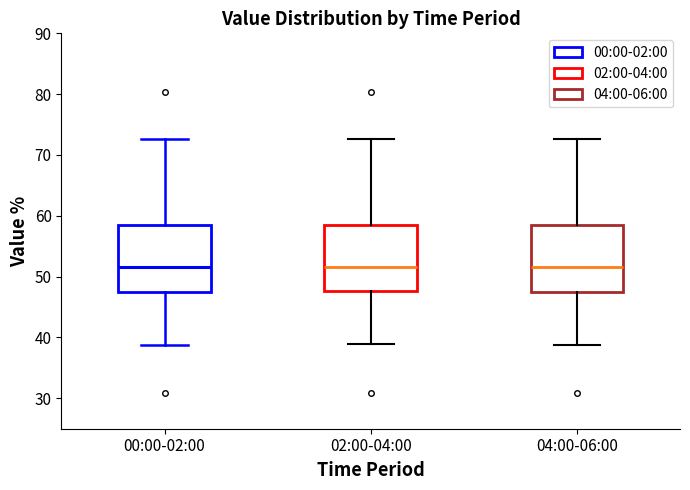

Reading left to right, transcribe this box plot: for each box, give where its median line is, the range the box spans, and where its two whiskers end, as read against the y-axis. The values are not printed on the chart, so give them approximately, as read against the axis.

00:00-02:00: median 52, box 48 to 59, whiskers 39 to 73
02:00-04:00: median 52, box 48 to 59, whiskers 39 to 73
04:00-06:00: median 52, box 48 to 59, whiskers 39 to 73